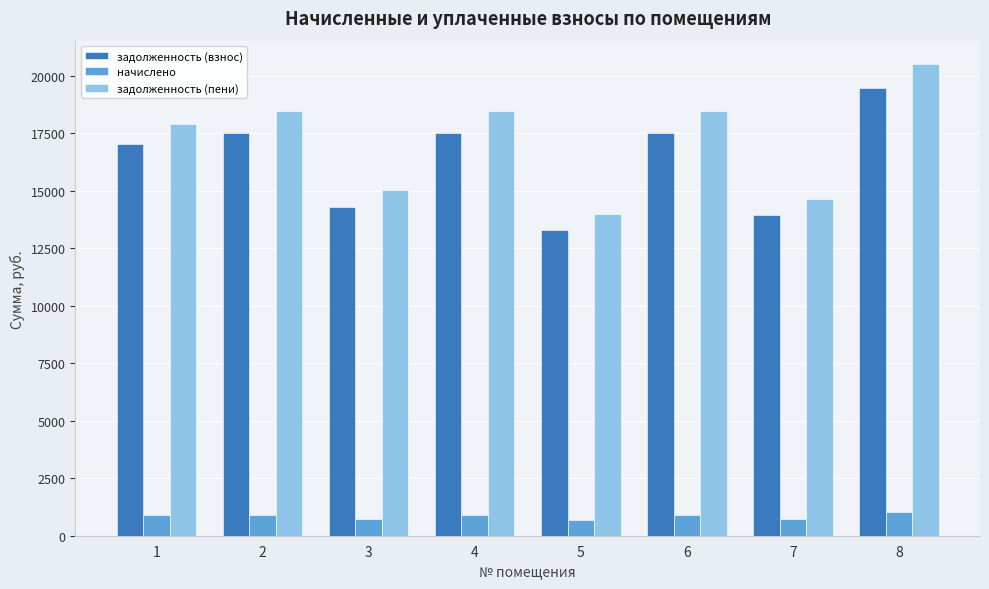

Are the bars horizontal?

No